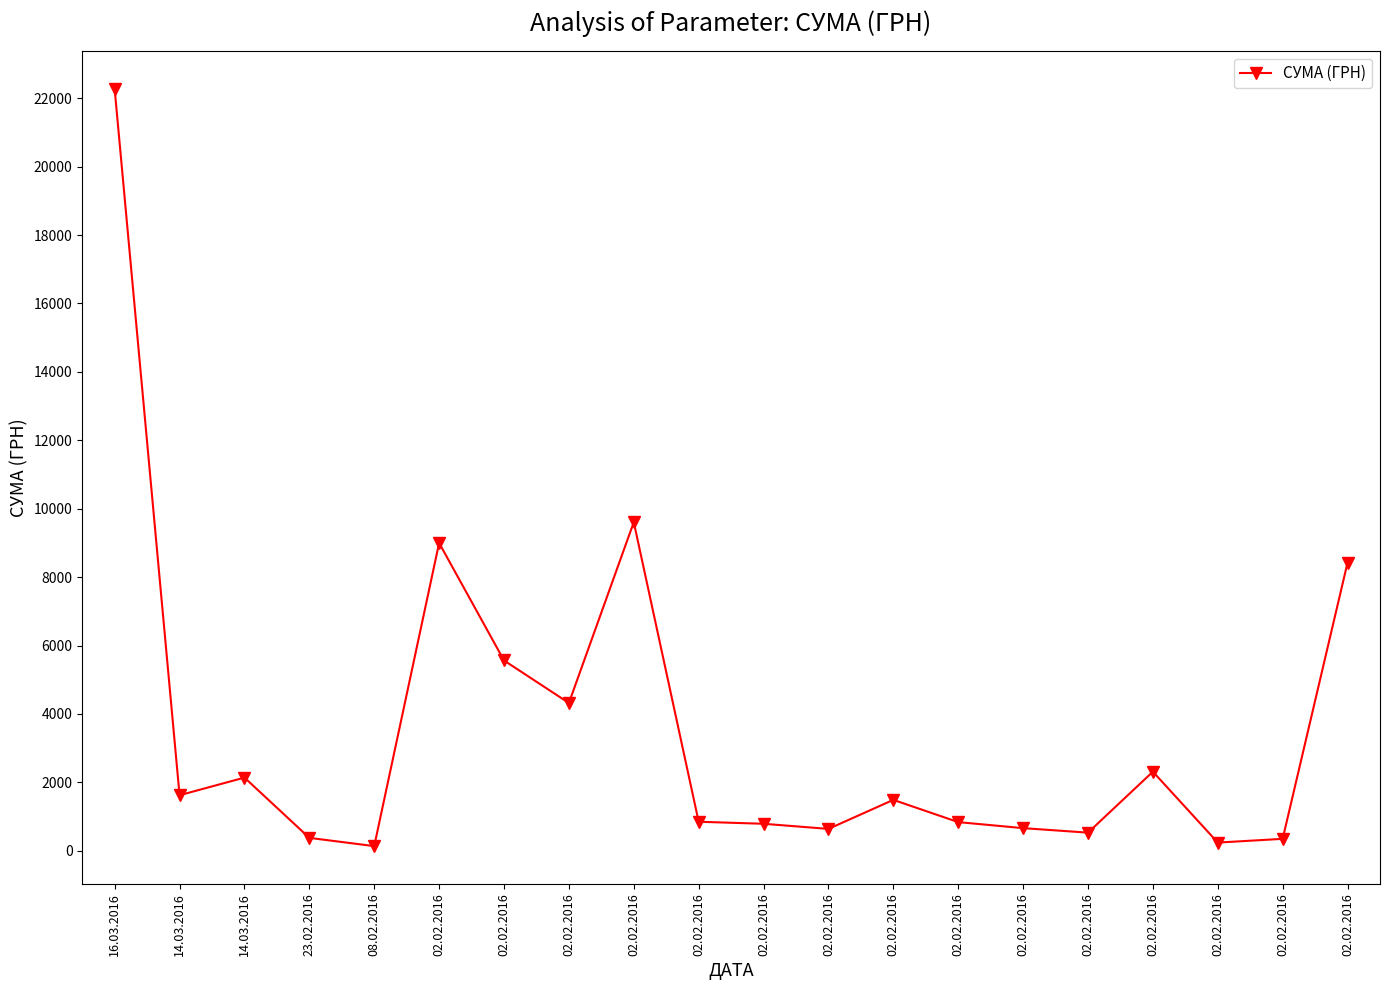

How many data points does each series have?

20